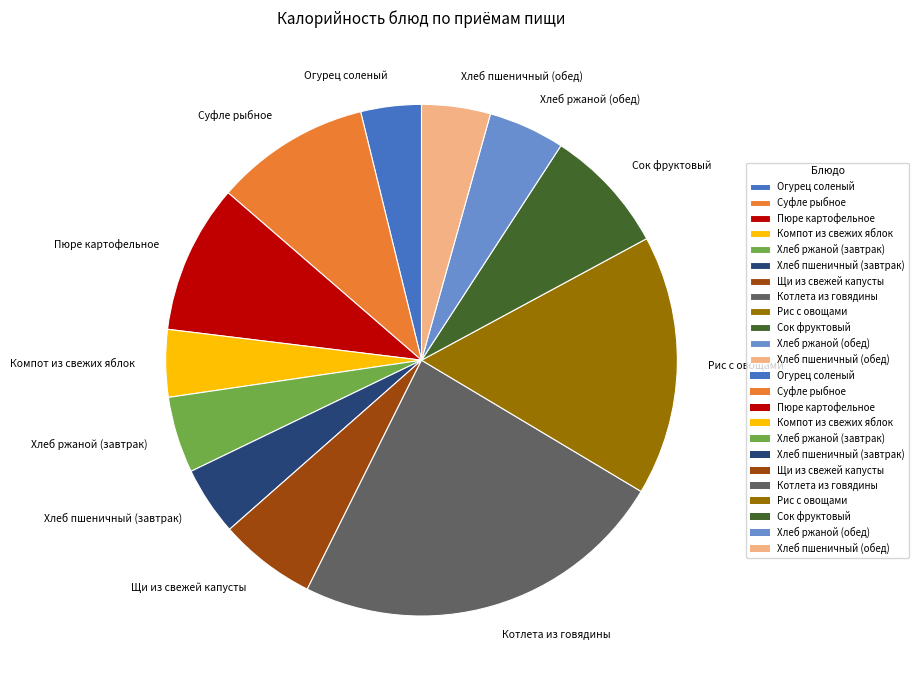

Which category has the biggest portion of the pie?

Котлета из говядины